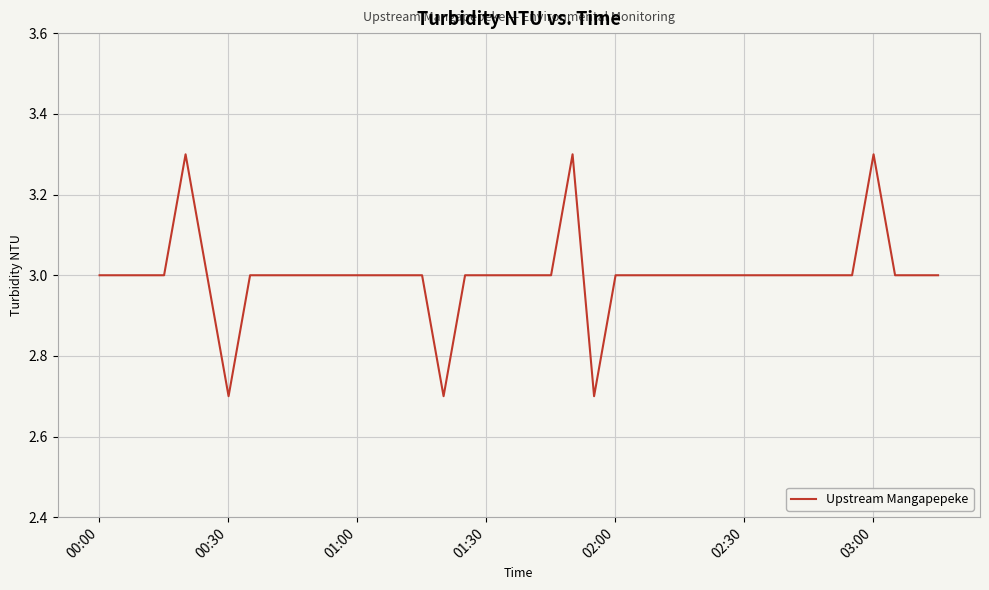

What is the greatest value displayed?

3.3